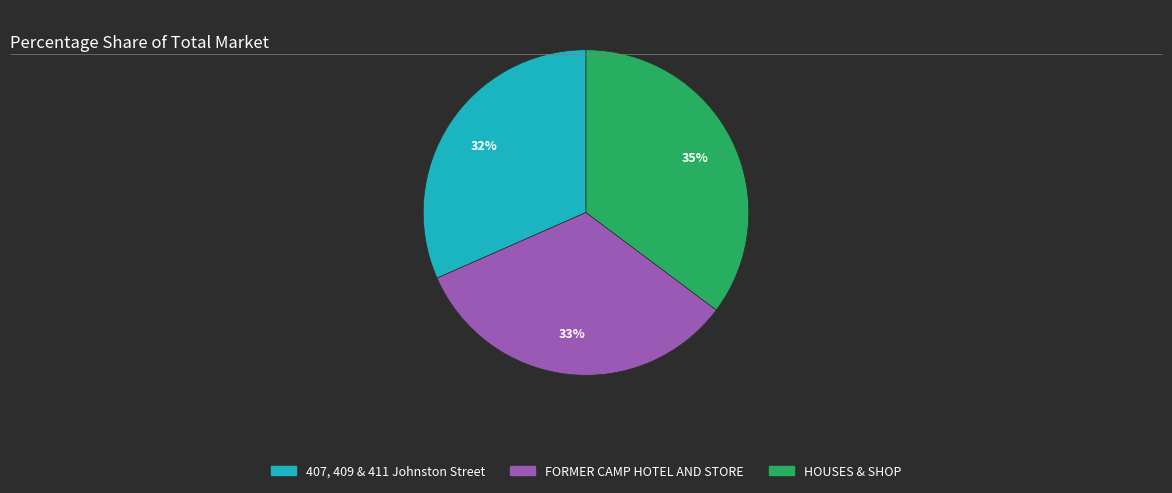

To the nearest percent, what is the average slice percentage?

33%